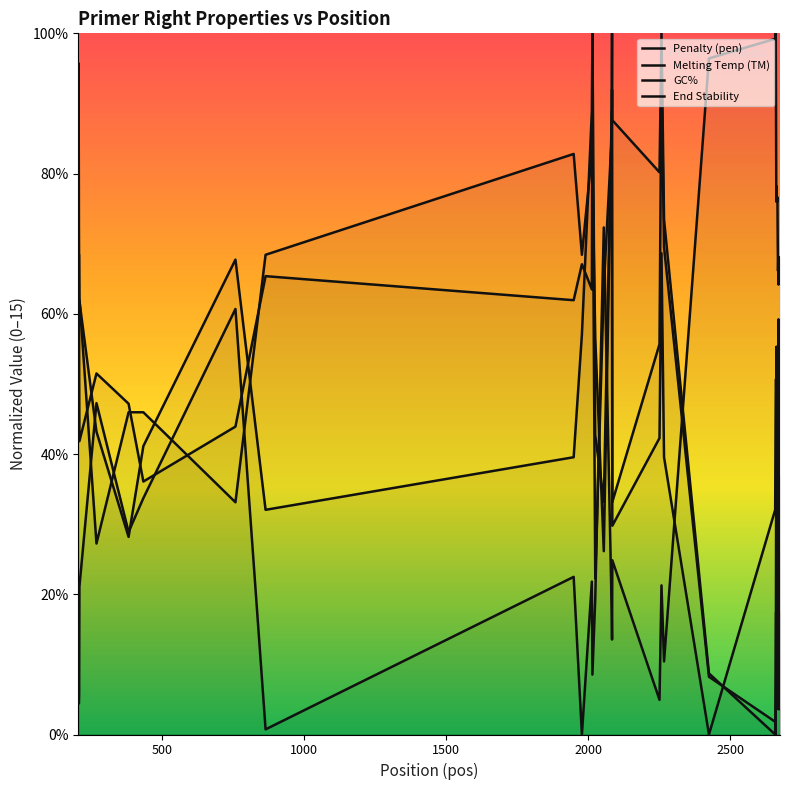

Reading left to right, transcribe all the data shown in this chart.

pen: 1.9	1.8	0.7	0.9	3.2	7.1	4.3	5.1	9.1	0.1	3.4	0.0	3.3	1.3	2.9	10.8	2.6	2.0	3.7	0.7	3.2	1.6	14.5	14.9	15.0	13.4	11.4	11.7	11.5	11.4	11.5	10.5	9.9	10.2	9.6	9.9	10.2	10.2	10.2	10.2
PRIMER_RIGHT_0_TM: 9.2	14.4	11.8	8.0	6.3	7.7	7.1	5.4	6.6	9.8	9.3	10.1	9.5	13.3	3.3	9.6	12.8	15.0	5.0	8.4	14.2	10.4	1.2	0.3	0.0	3.7	8.3	7.5	4.6	8.3	4.6	3.3	1.2	0.5	8.9	4.8	0.5	0.5	0.5	0.5
PRIMER_RIGHT_0_GC_PERCENT: 13.1	12.0	10.3	10.3	9.3	4.1	6.9	6.9	5.0	10.3	12.4	10.3	12.4	12.0	8.5	3.9	13.1	13.8	13.1	12.0	15.0	11.0	1.3	0.0	1.3	2.6	2.6	2.6	1.7	2.6	1.7	2.1	2.6	2.6	3.1	3.6	2.6	2.6	2.6	2.6
PRIMER_RIGHT_0_END_STABILITY: 9.3	7.6	8.8	9.3	9.3	6.5	4.2	6.2	10.2	4.8	5.9	8.6	13.3	15.0	6.4	5.0	13.3	9.9	4.5	6.3	10.3	5.9	0.0	4.8	7.3	7.6	7.3	5.5	4.4	3.5	1.8	3.4	4.8	4.8	4.8	4.0	3.4	4.2	3.8	5.5